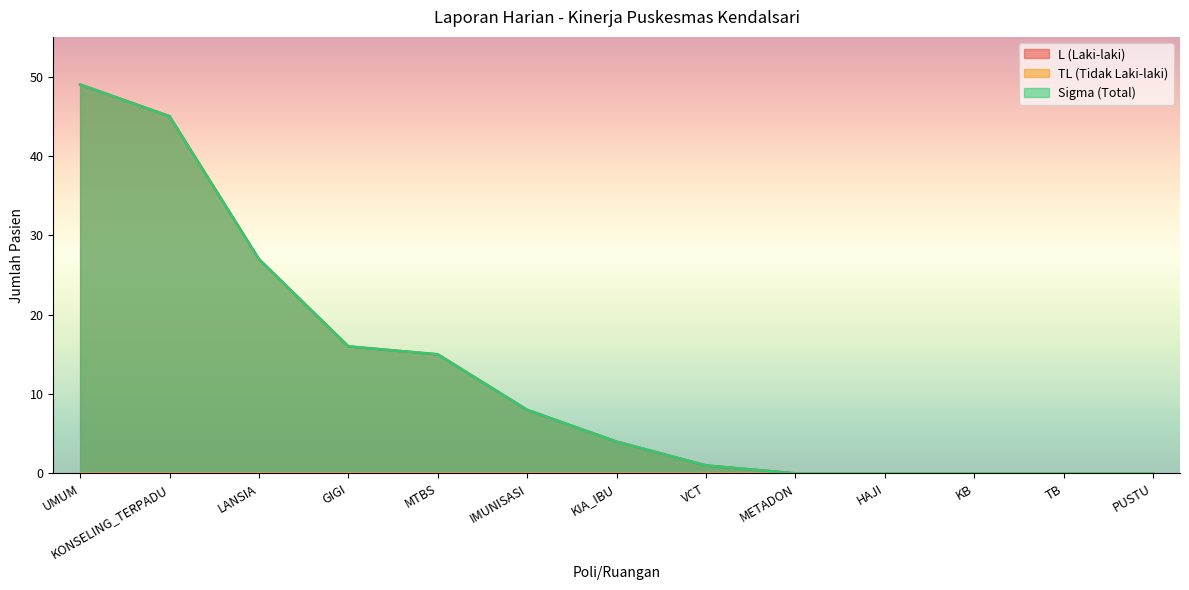

How many lines are shown in the chart?

3